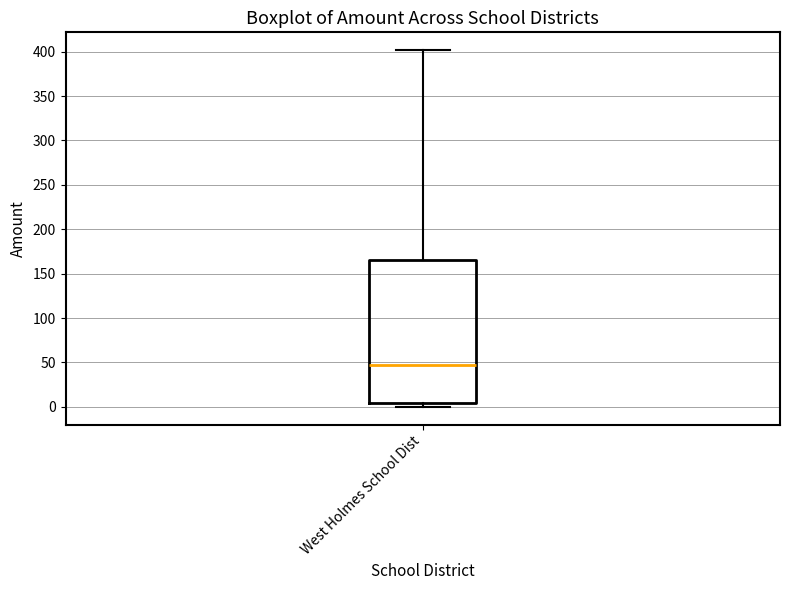

Transcribe this box plot: give where the median line is, the range the box spans, and where the two whiskers end, as read against the y-axis. The values are not printed on the chart, so give them approximately, as read against the axis.

median 45, box 5 to 165, whiskers 0 to 400